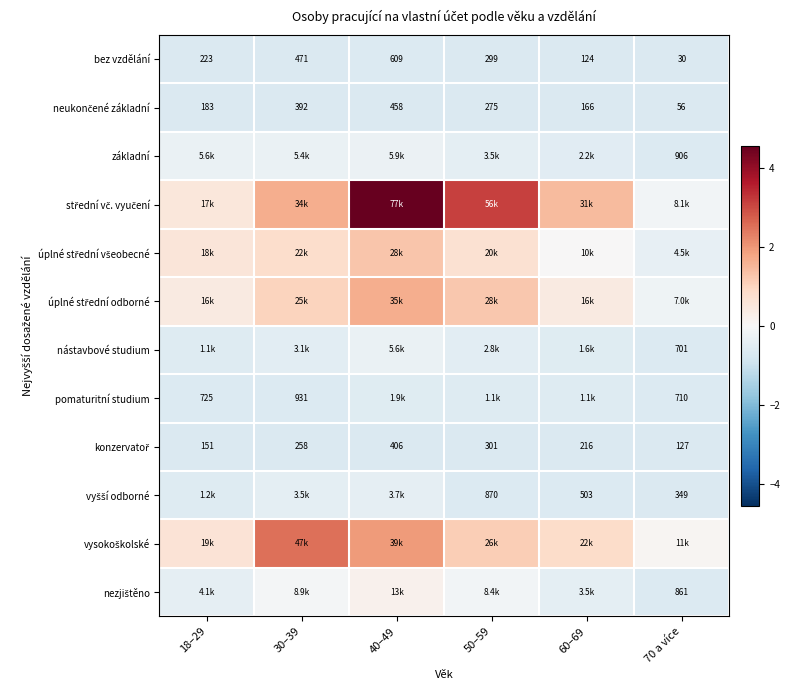

Between 18–29 and 30–39, which series saw the biggest shift?

vysokoškolské